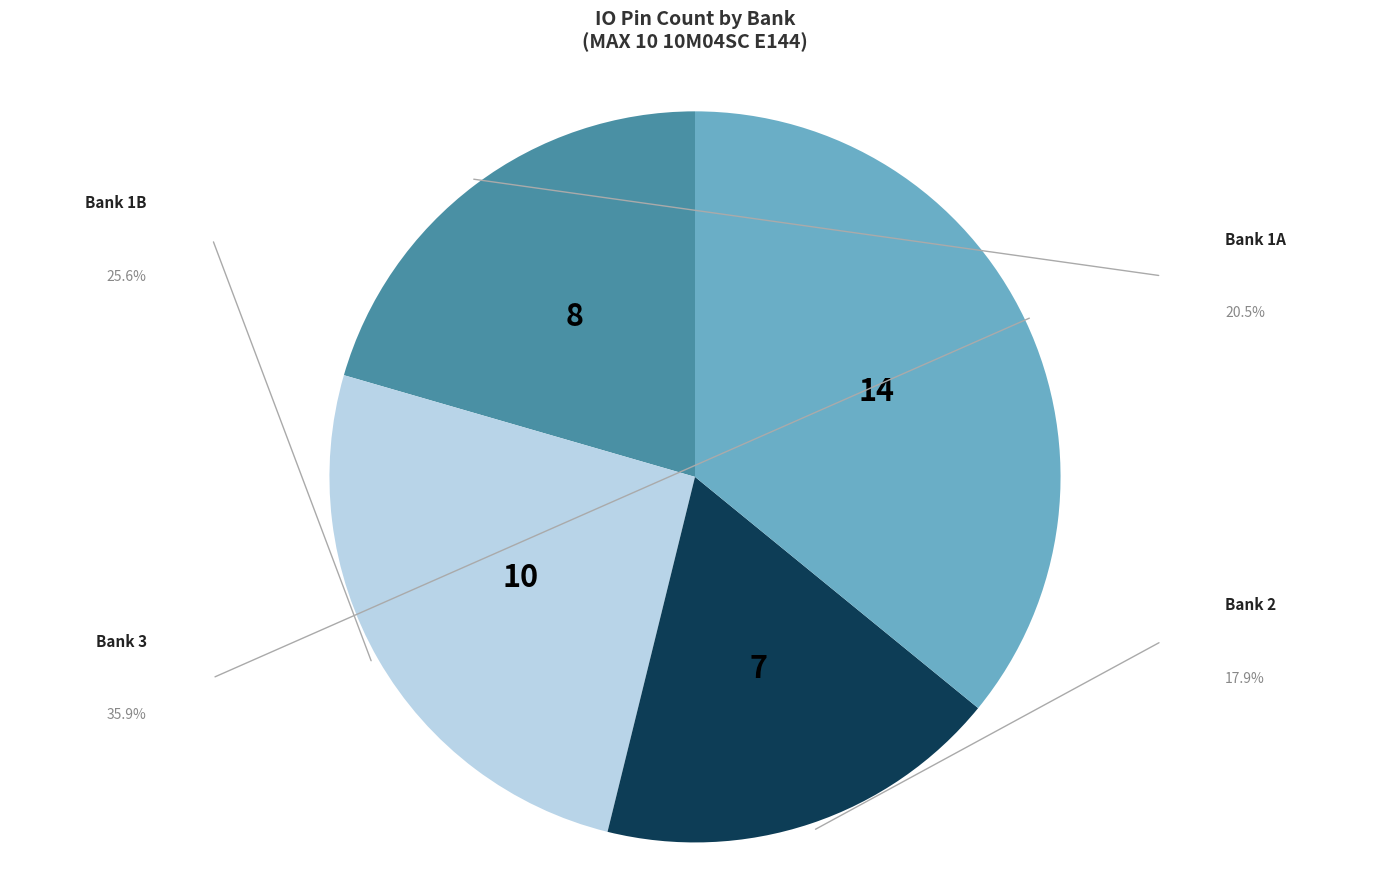

Rank the categories by value from lowest to highest.

Bank 2, Bank 1A, Bank 1B, Bank 3